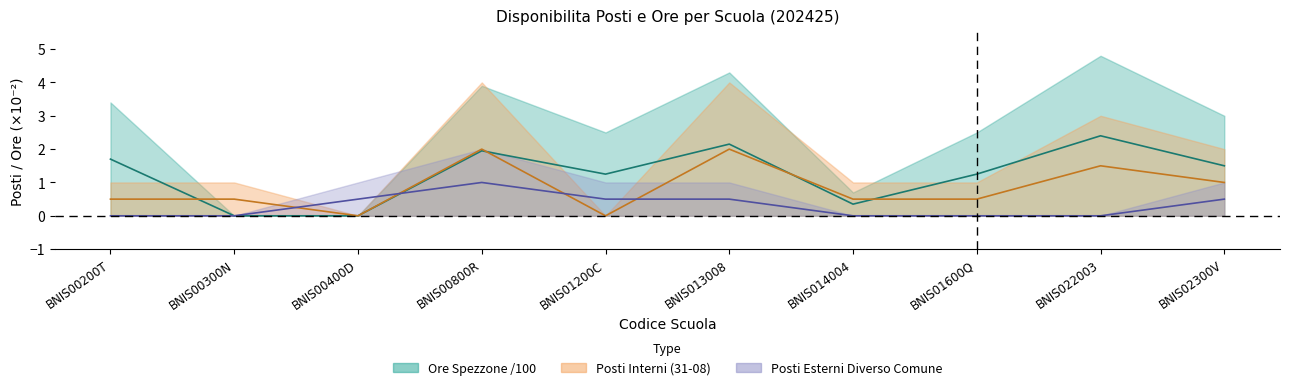

List the series in order of their overall mean, lowest first.

Posti Esterni Diverso Comune (upper), Posti Interni 31-08 (upper), Ore Spezzone (upper)